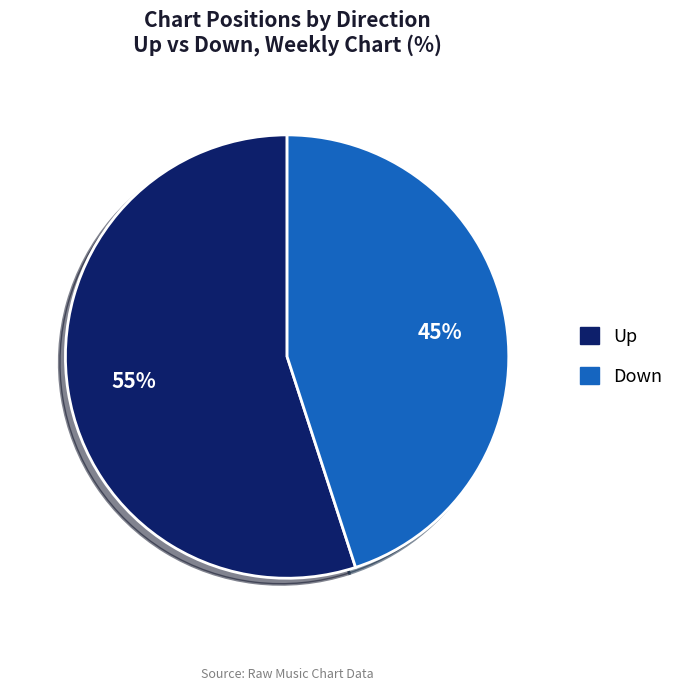

Count the number of slices in the pie.

2